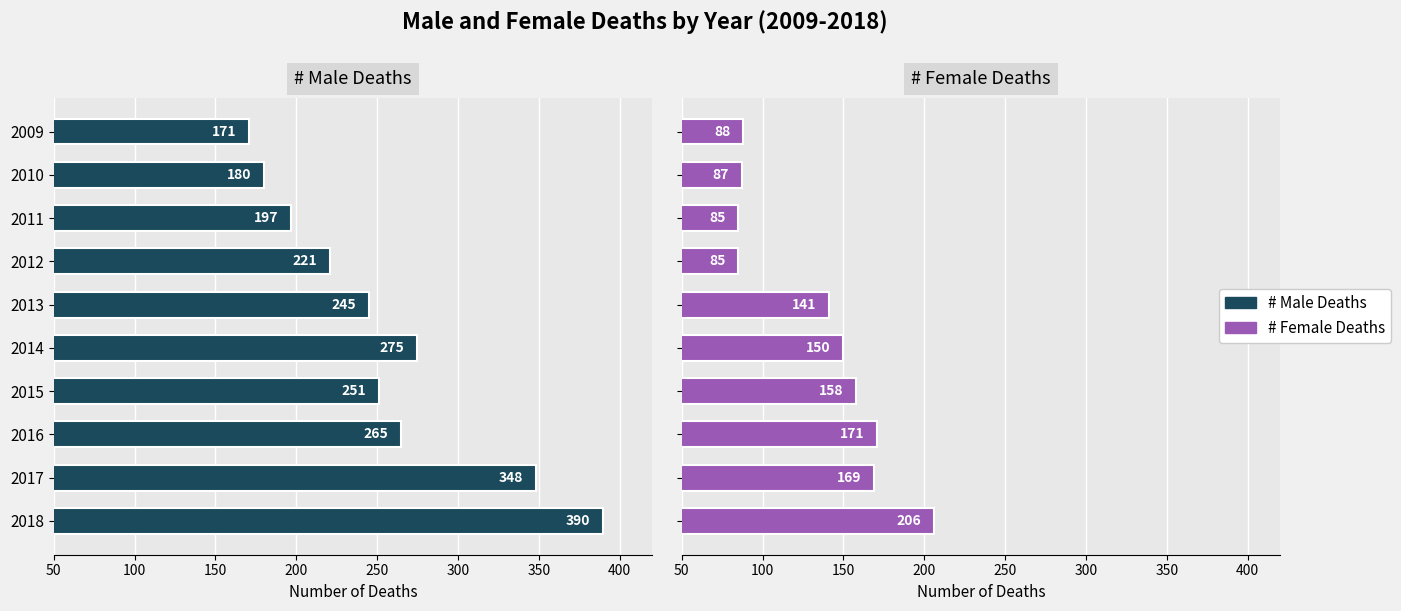

What is the difference between the maximum and minimum values in the # Male Deaths series?

219